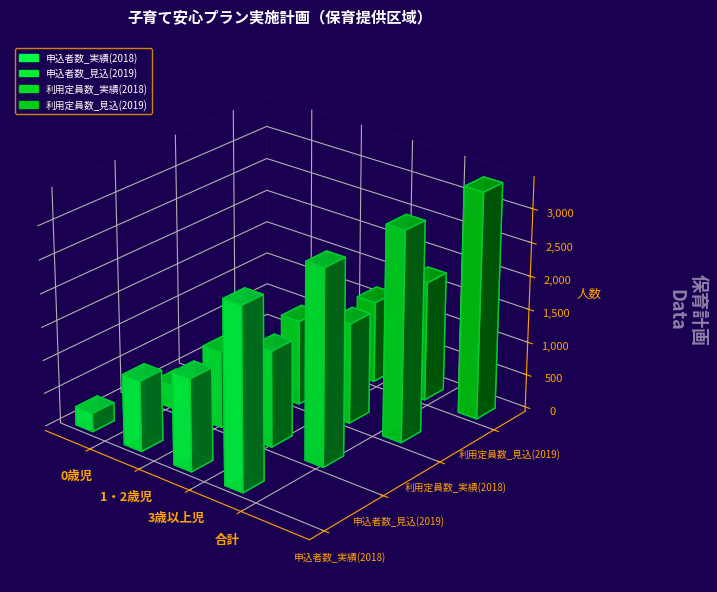

What is the total value across all series at 合計?

12209